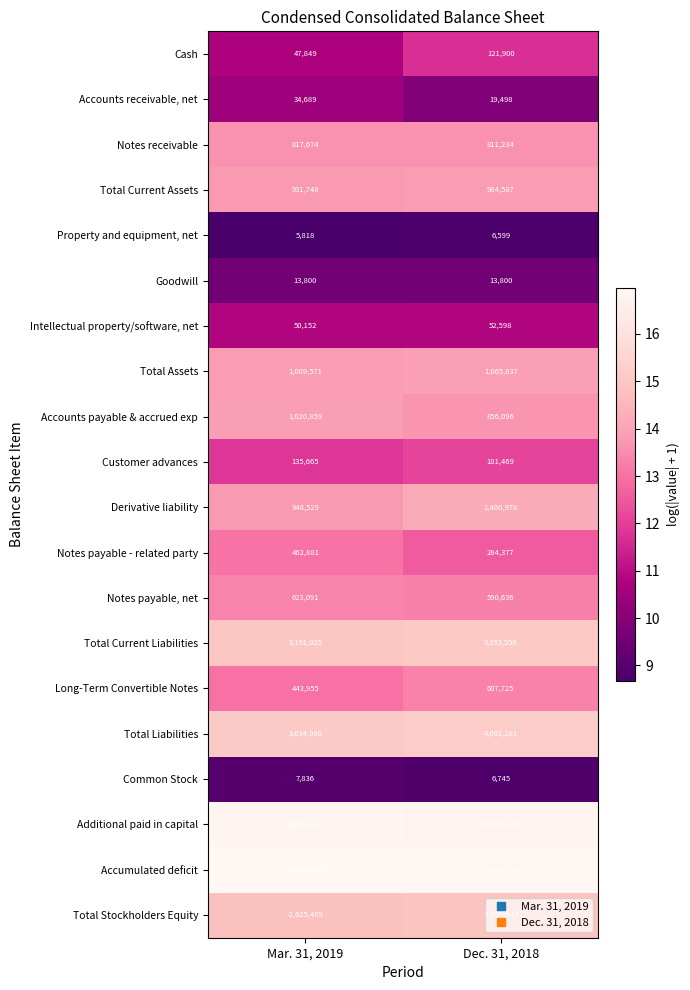

Which series has the widest spread of values?

Additional paid in capital